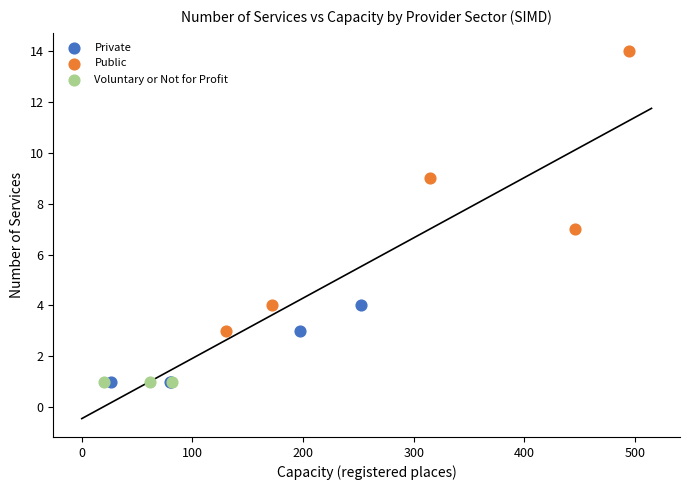

Which series contains the highest Y value?

Public